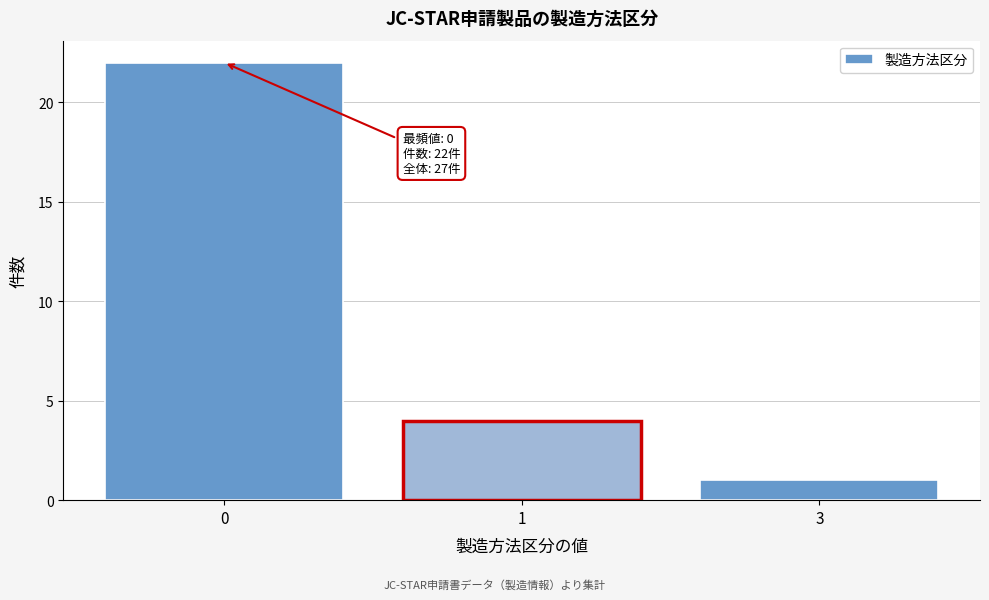

Reading left to right, transcribe all the data shown in this chart.

0=22	1=4	3=1